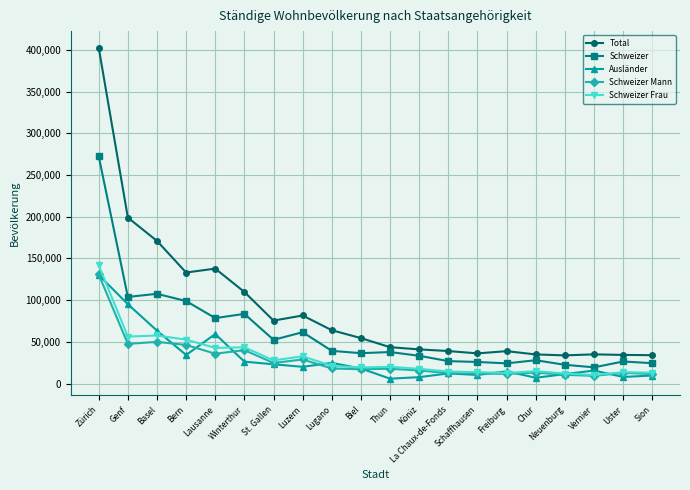

True or false: Schweizer has more than 2 points higher than both neighbors.

True